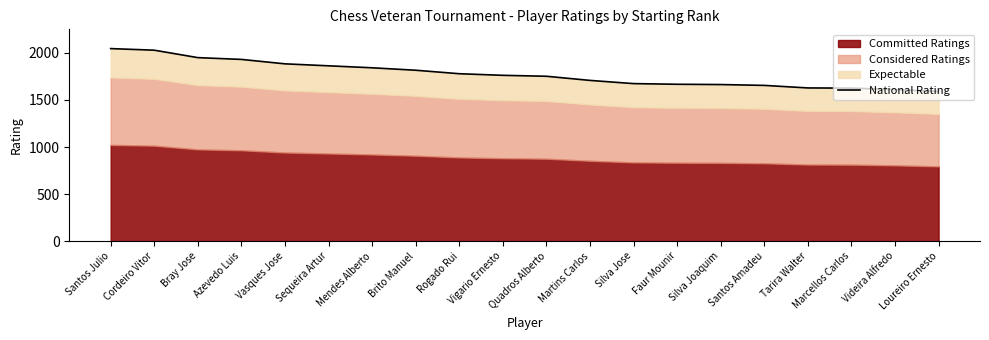

Does the chart have visible grid lines?

No